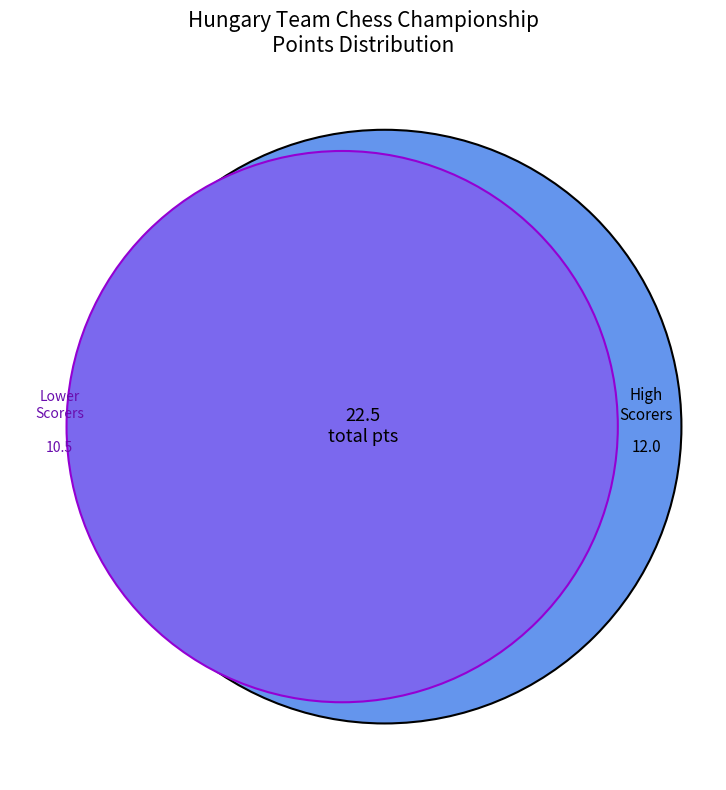

The Almasi Zoltan slice represents 32% of the pie. True or false?

False